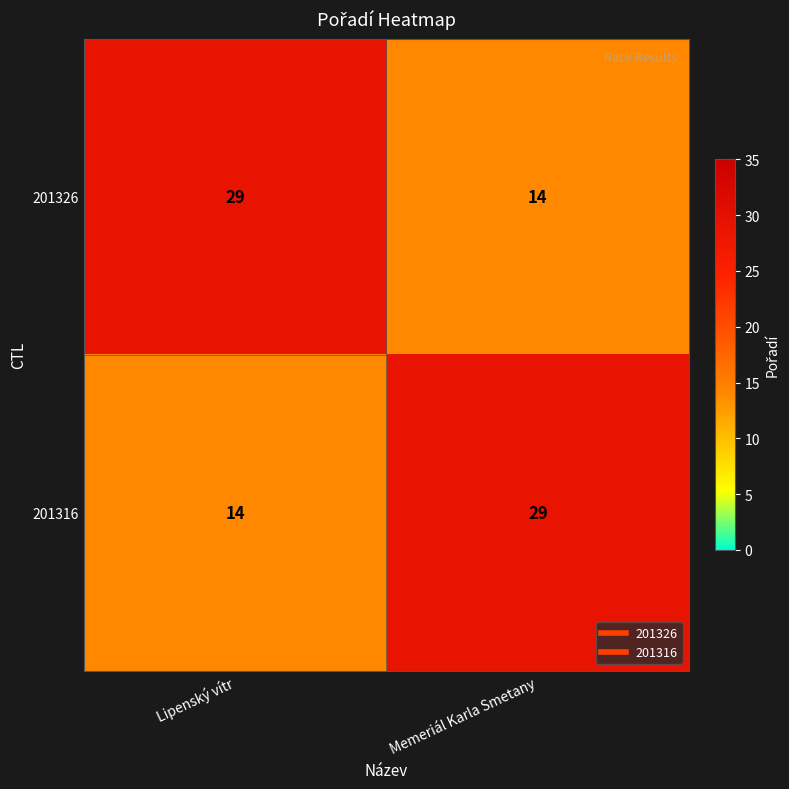

What is the highest value of the 201326 series?

29